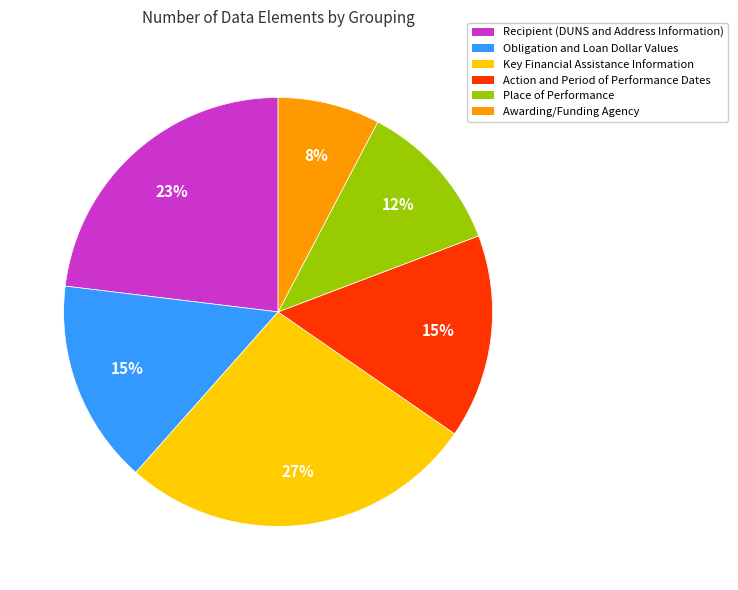

Which has a higher value, Obligation and Loan Dollar Values or Key Financial Assistance Information?

Key Financial Assistance Information